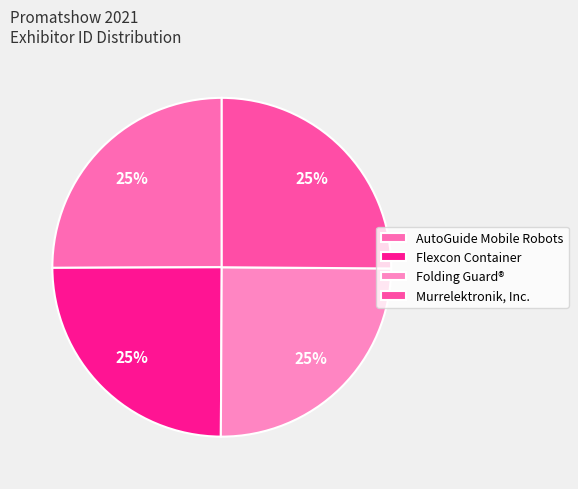

How many slices are in this pie chart?

4